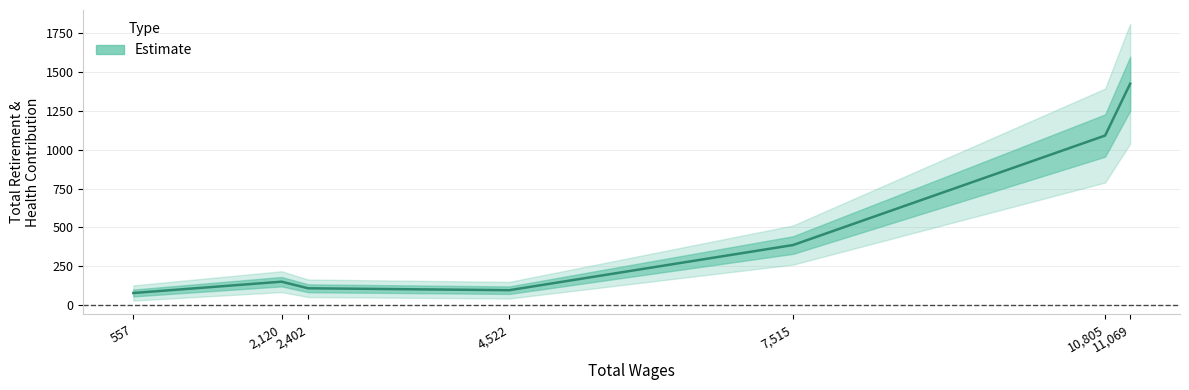

Which has a higher value, 2120.0 or 2402.0?

2120.0